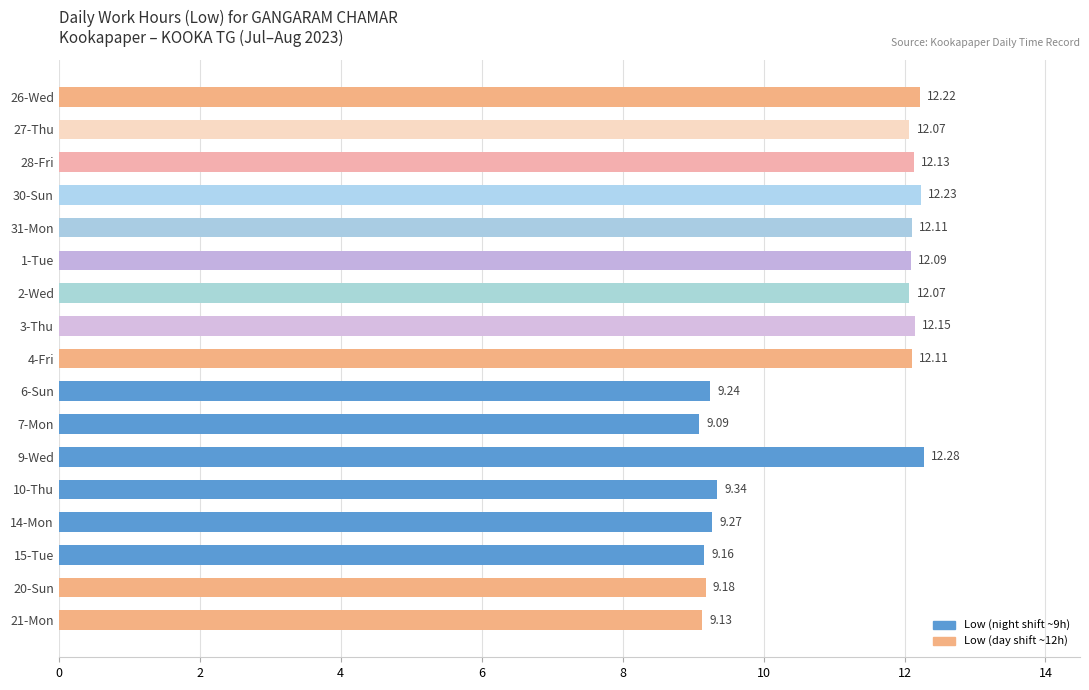

Between 27-Thu and 1-Tue, which is larger?

1-Tue